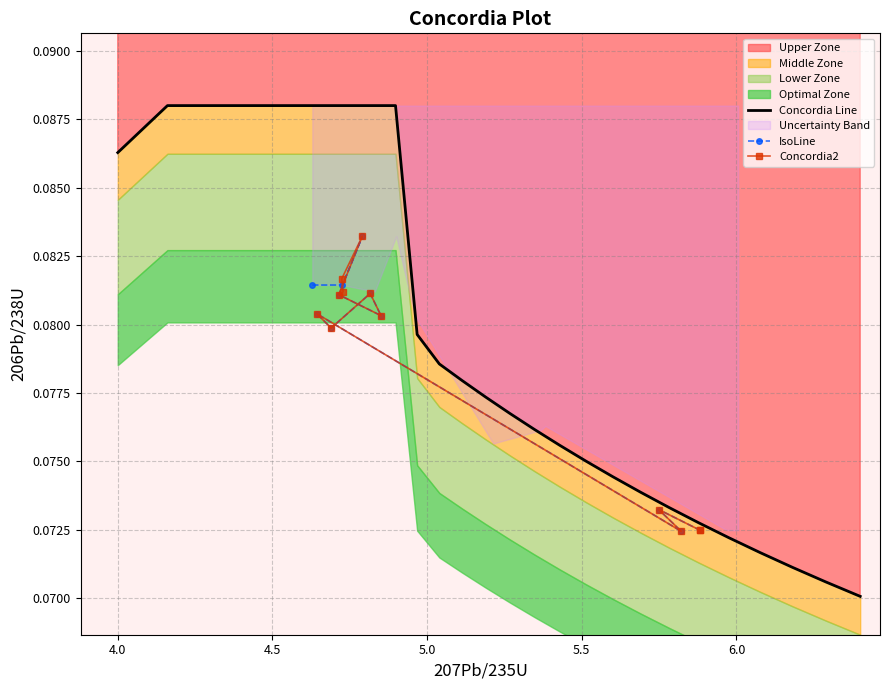

How many IsoLine values are between 0 and 1?

12